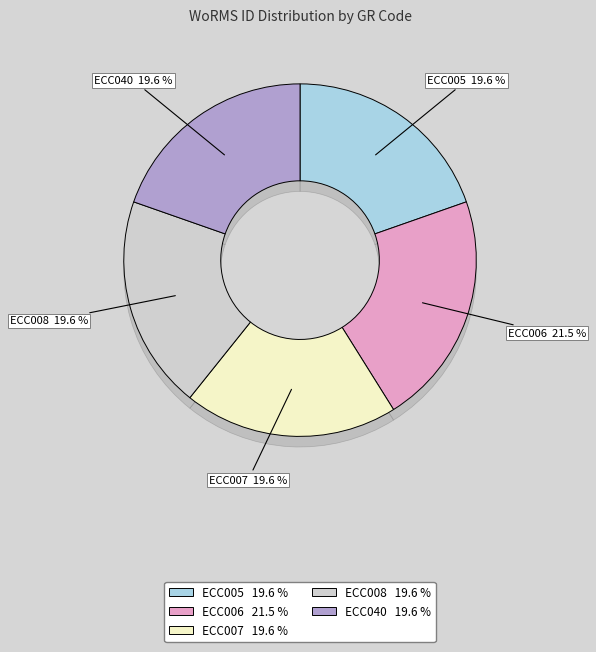

To the nearest percent, what percentage of the pie is ECC007?

20%